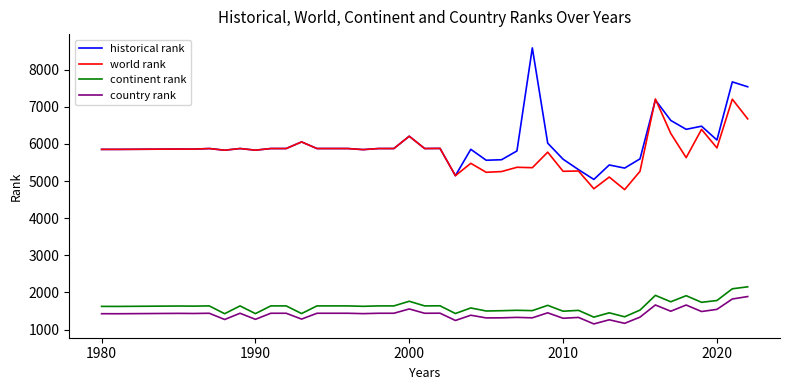

True or false: country rank and world rank cross at least once.

False